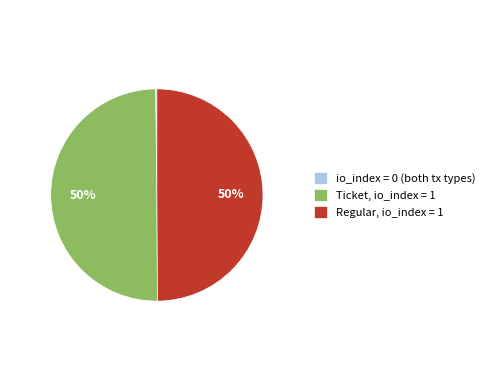

What percentage is the Ticket, io_index = 1 slice, to the nearest percent?

50%